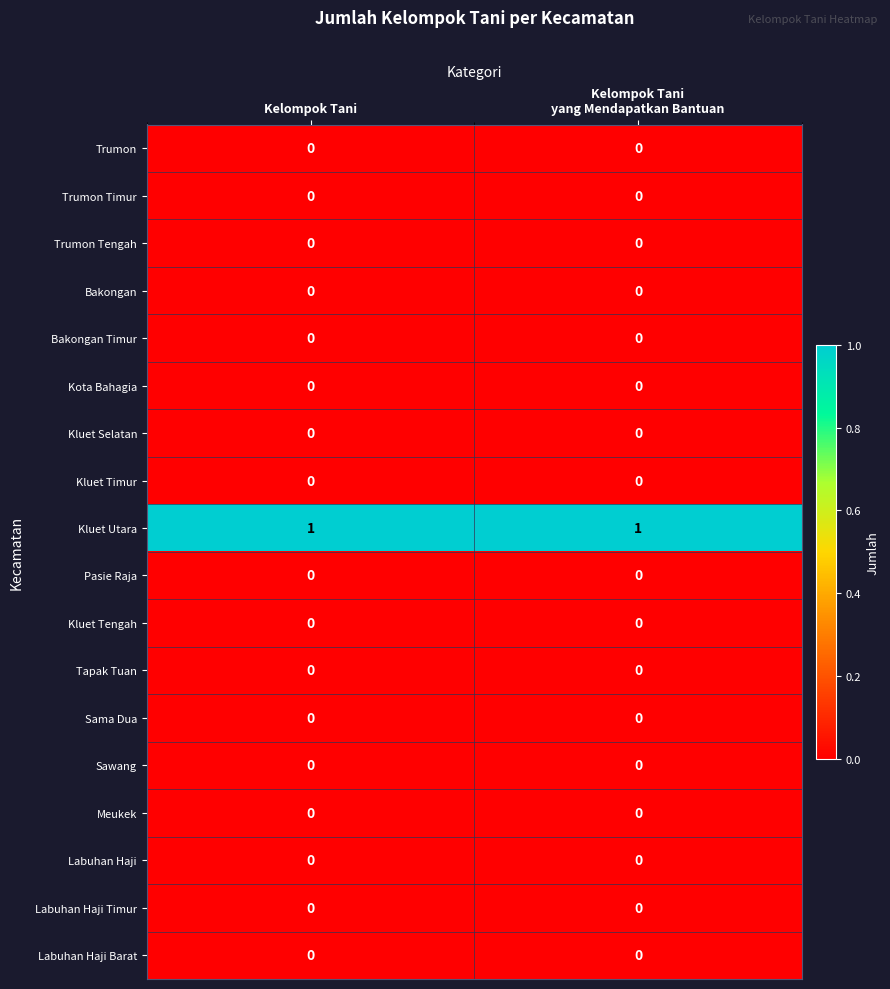

Which series has the largest total across all categories?

Kluet Utara